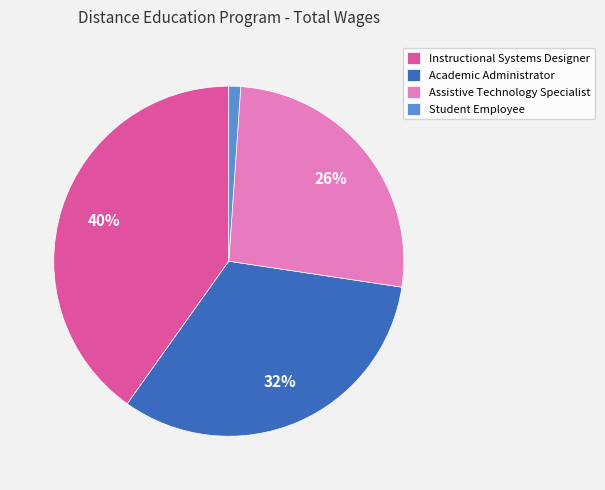

Count the number of slices in the pie.

4